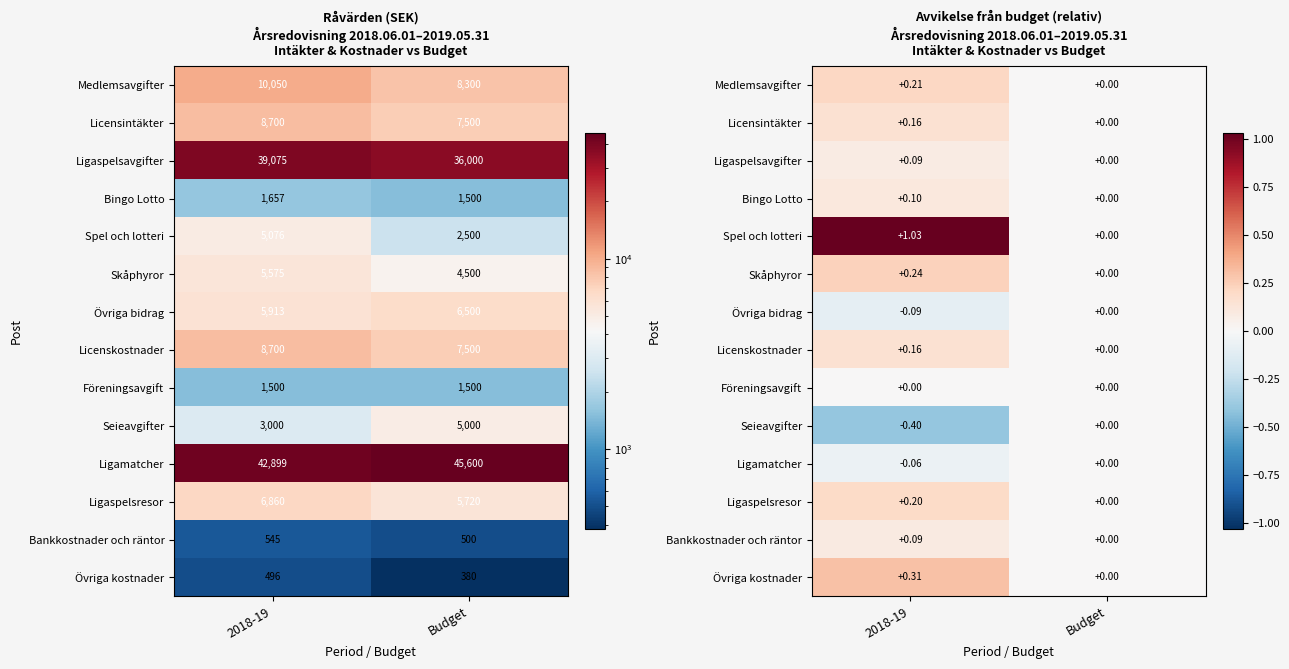

The value of Ligaspelsresor at Budget is 0.0. True or false?

True